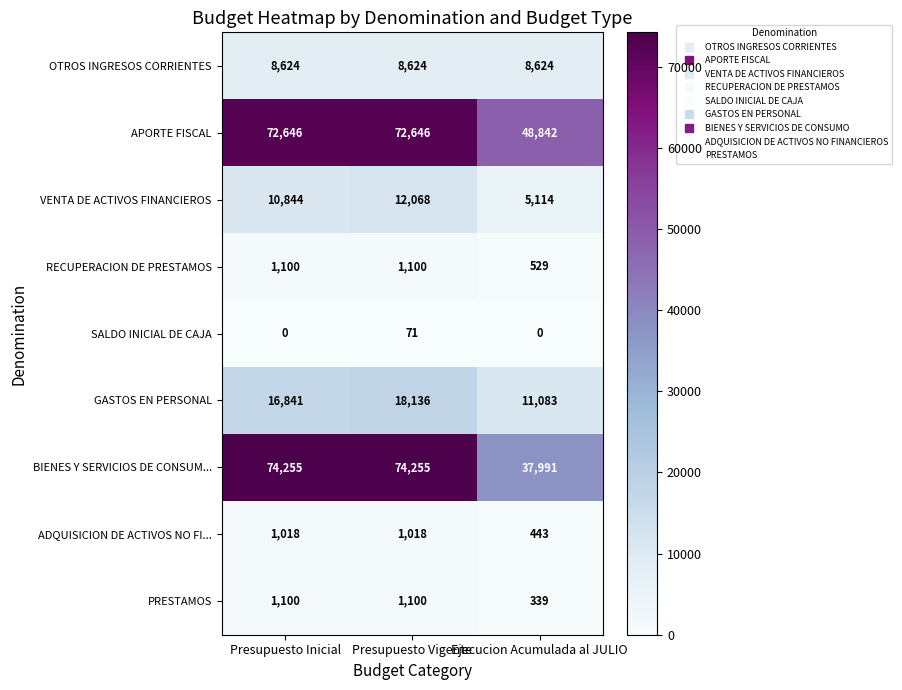

Which series changed the most between Presupuesto Vigente and Ejecucion Acumulada al JULIO?

BIENES Y SERVICIOS DE CONSUM...